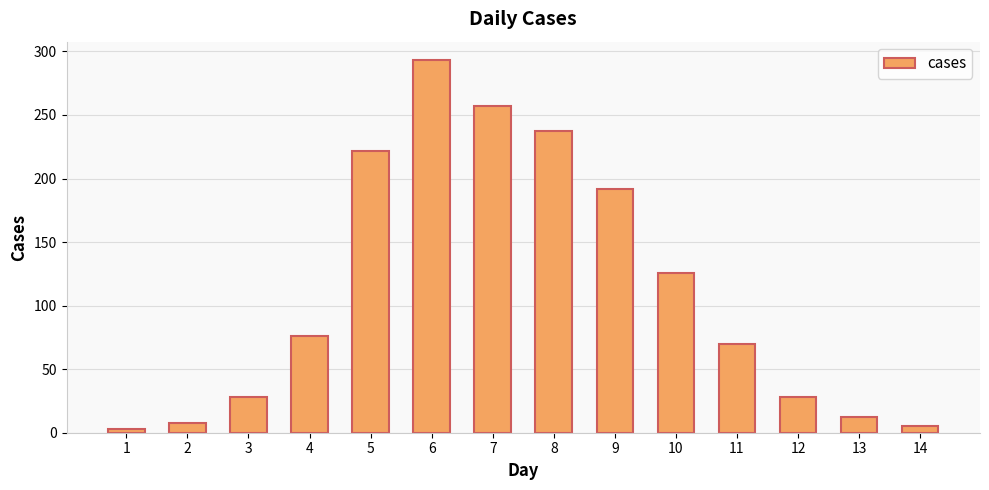

Count the number of categories in the chart.

14